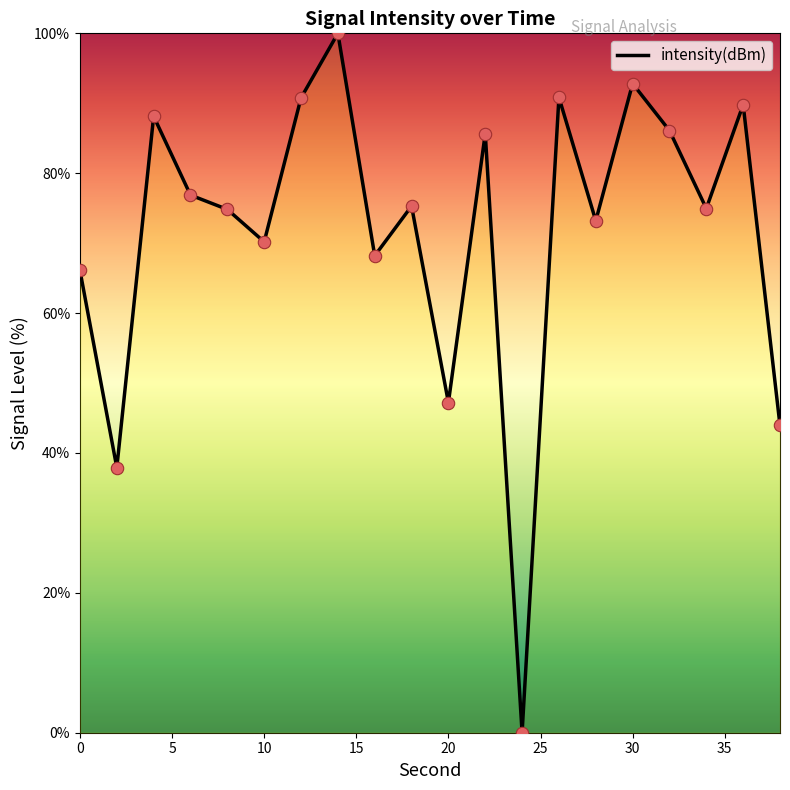

What is the difference between the maximum and minimum values?

100.0